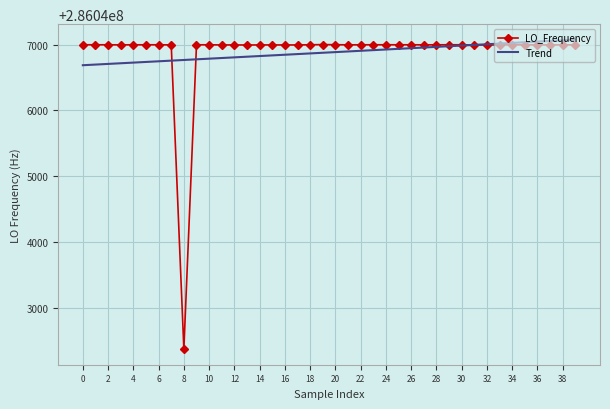

Which series has the largest range (max minus min)?

LO_Frequency